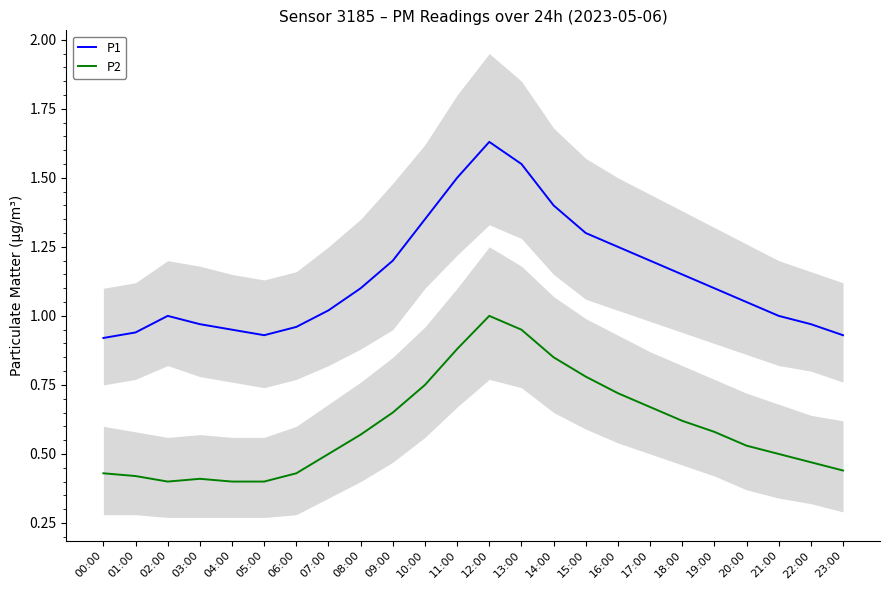

How many interior local valleys does the P2 series have?

1